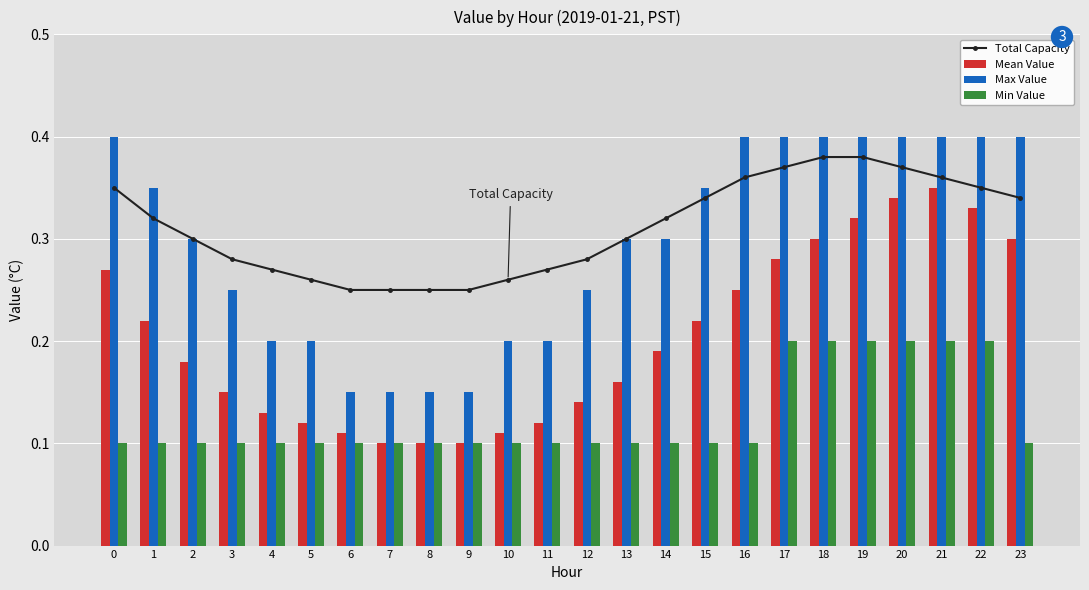

What is the value of the Mean Value bar at the 18th from the left?

0.3